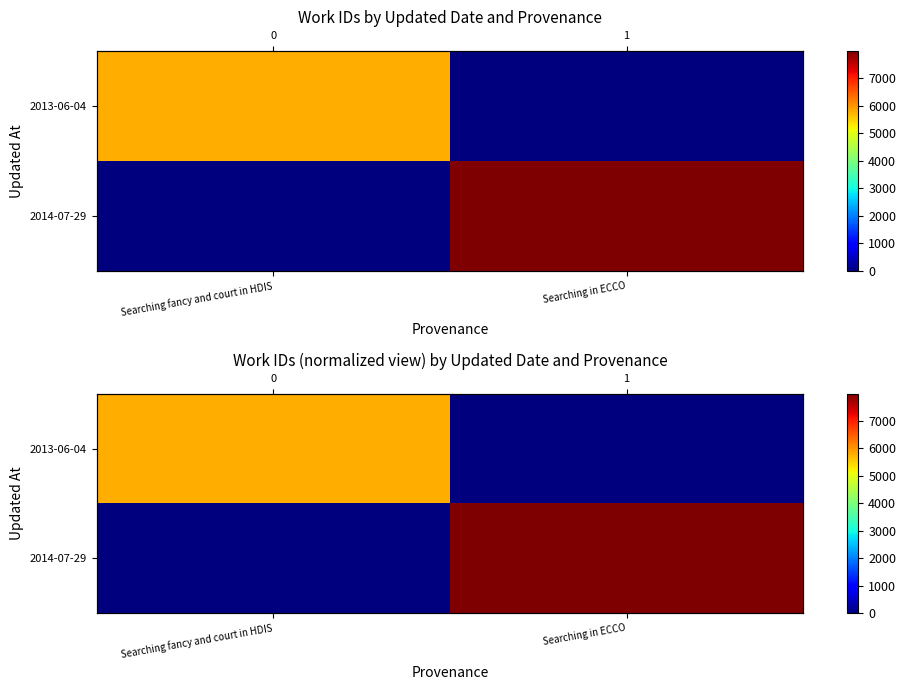

Which label corresponds to the largest value in the chart?

Searching in ECCO